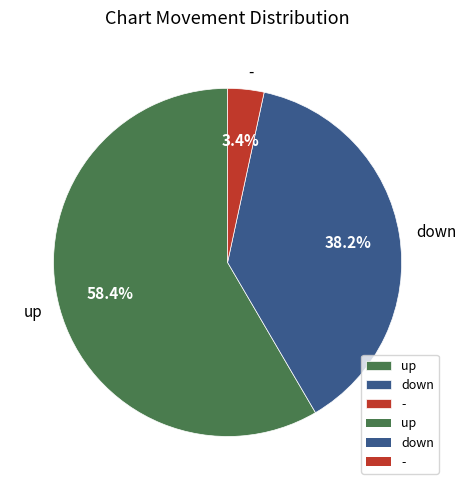

How many slices are in this pie chart?

3